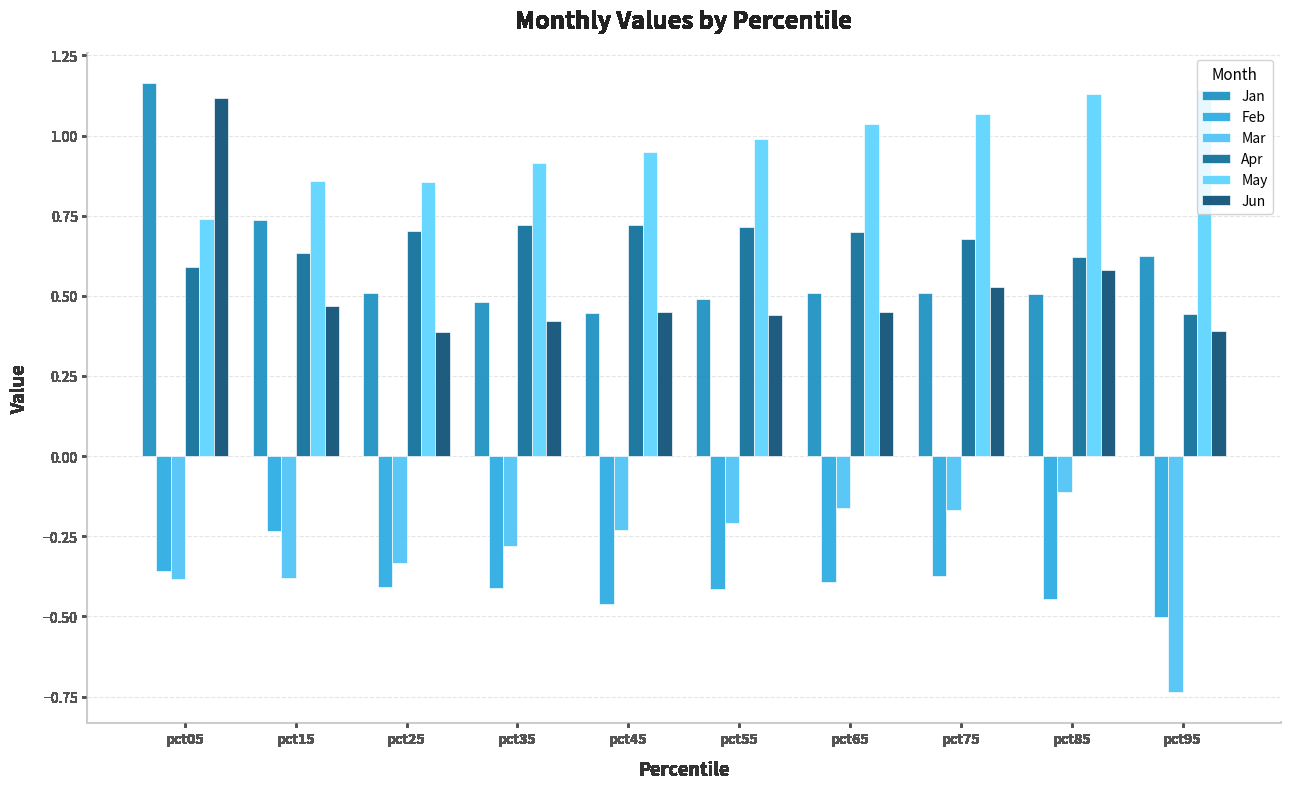

How many bars are there in each group?

6